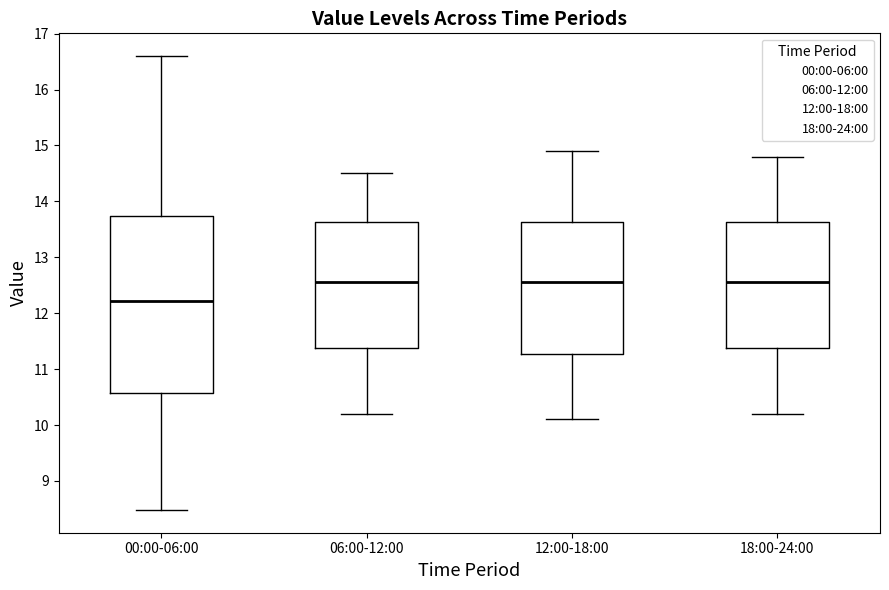

Where does the median line of the box for 18:00-24:00 sit on the y-axis? The values are not printed on the chart, so give them approximately, as read against the axis.

12.6